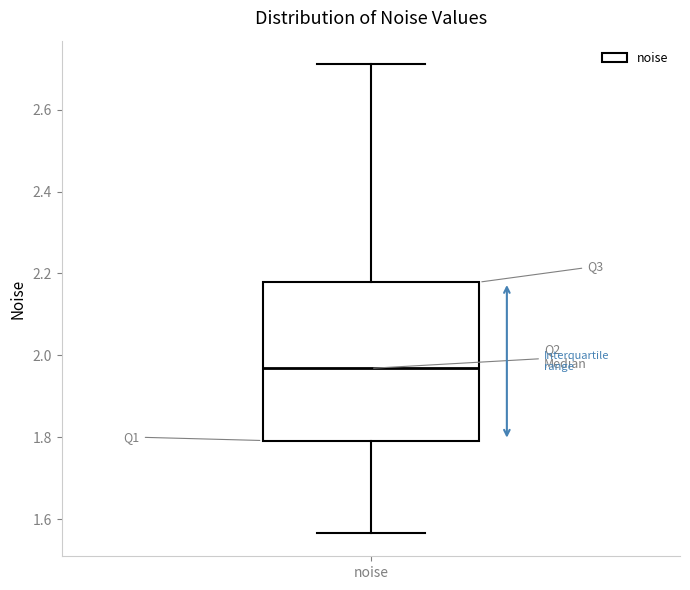

Transcribe this box plot: give where the median line is, the range the box spans, and where the two whiskers end, as read against the y-axis. The values are not printed on the chart, so give them approximately, as read against the axis.

median 1.96, box 1.80 to 2.18, whiskers 1.56 to 2.72